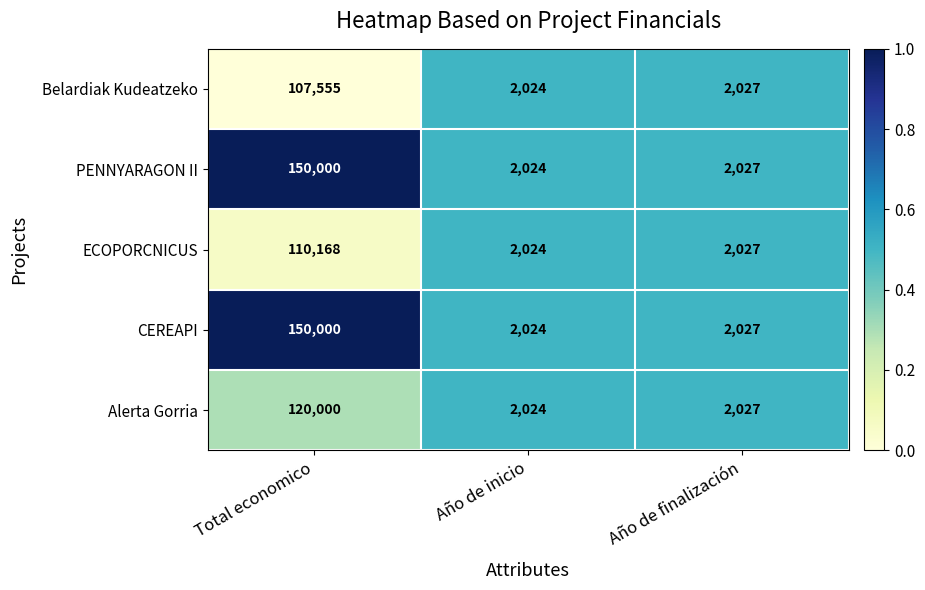

Where is PENNYARAGON II nearest to the value 76012?

Año de finalización